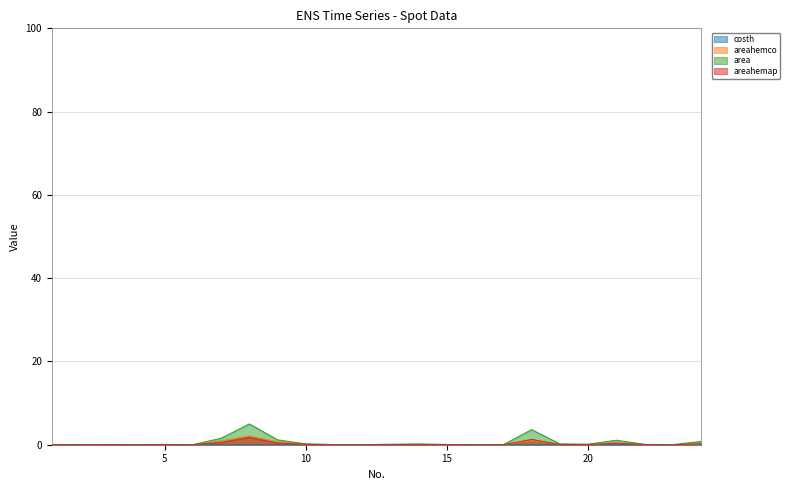

What is the highest value of the area series?

5.0